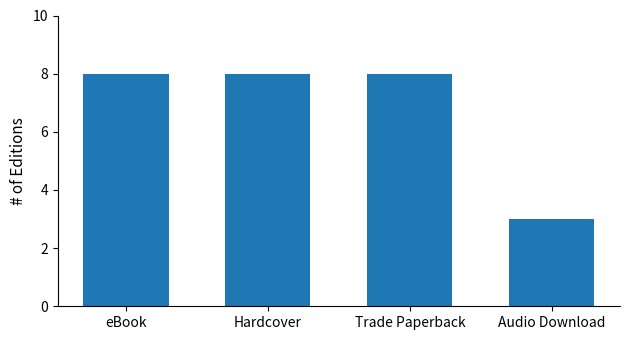

What is the sum of the values at Trade Paperback and eBook?

16